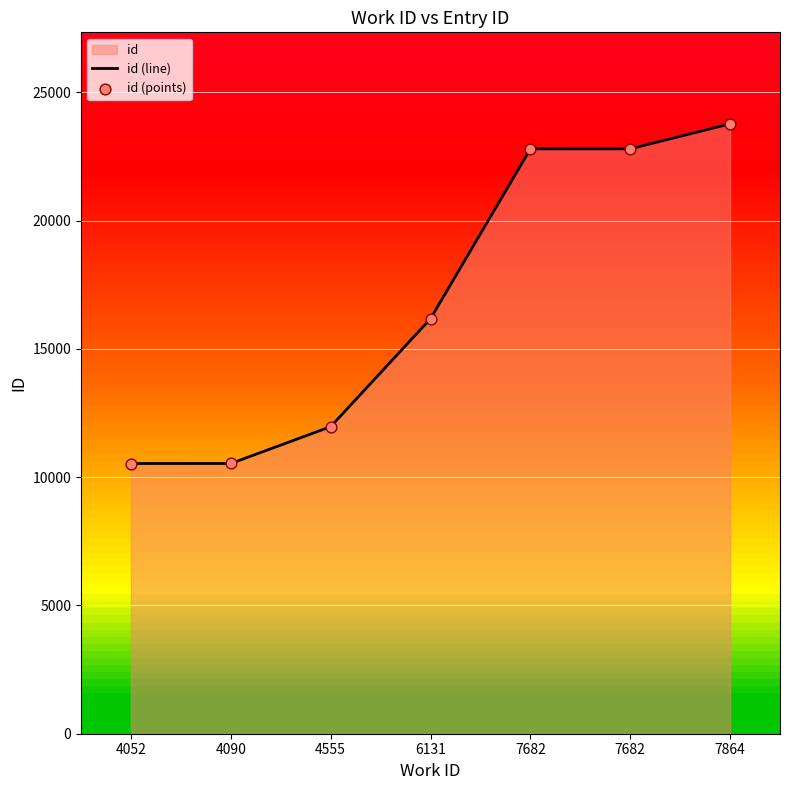

At which category is the sum across all series the highest?

7864